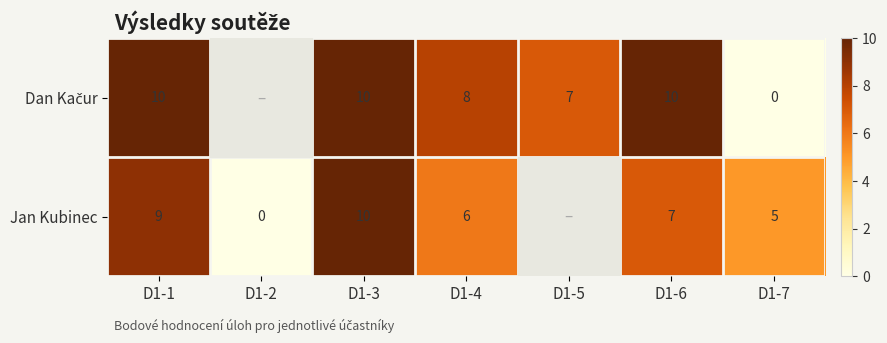

What is the total value across all series at D1-4?

14